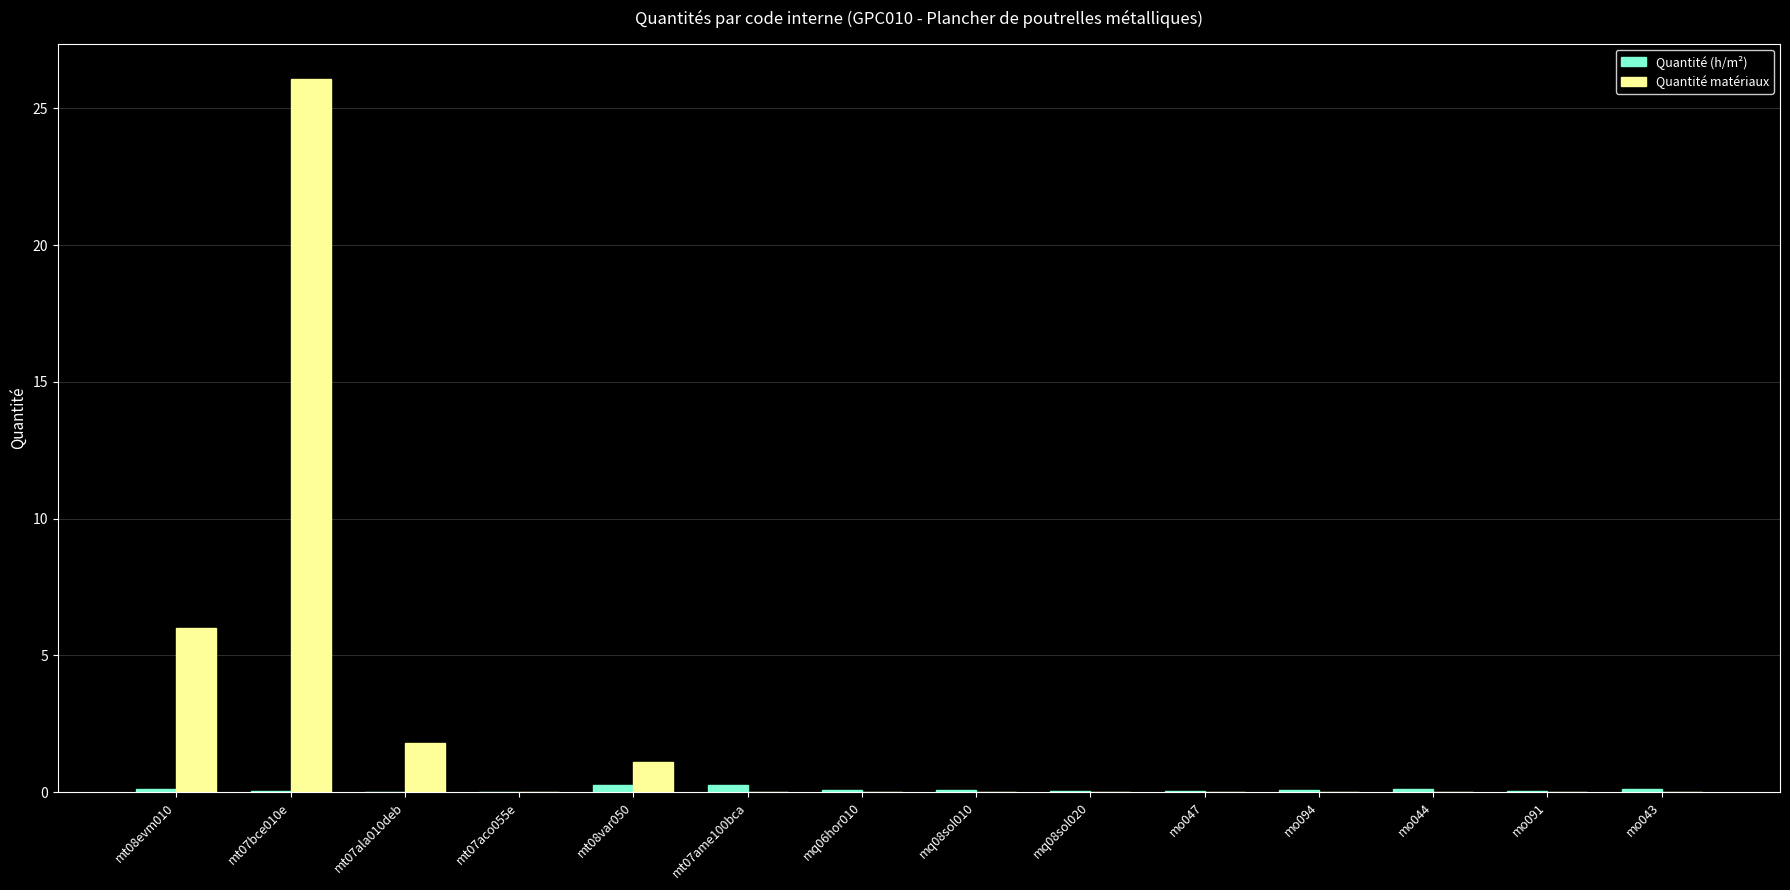

What is the greatest value displayed?

26.1